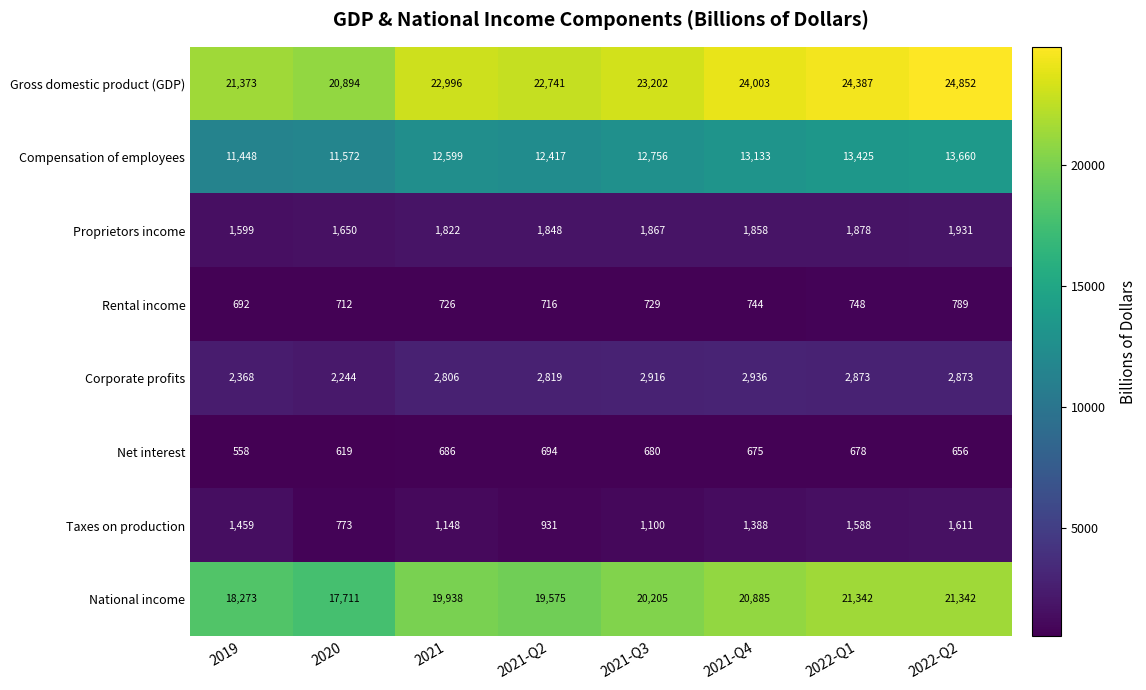

Rank the series by their maximum value, from highest to lowest.

Gross domestic product (GDP), National income, Compensation of employees, Corporate profits, Proprietors income, Taxes on production, Rental income, Net interest